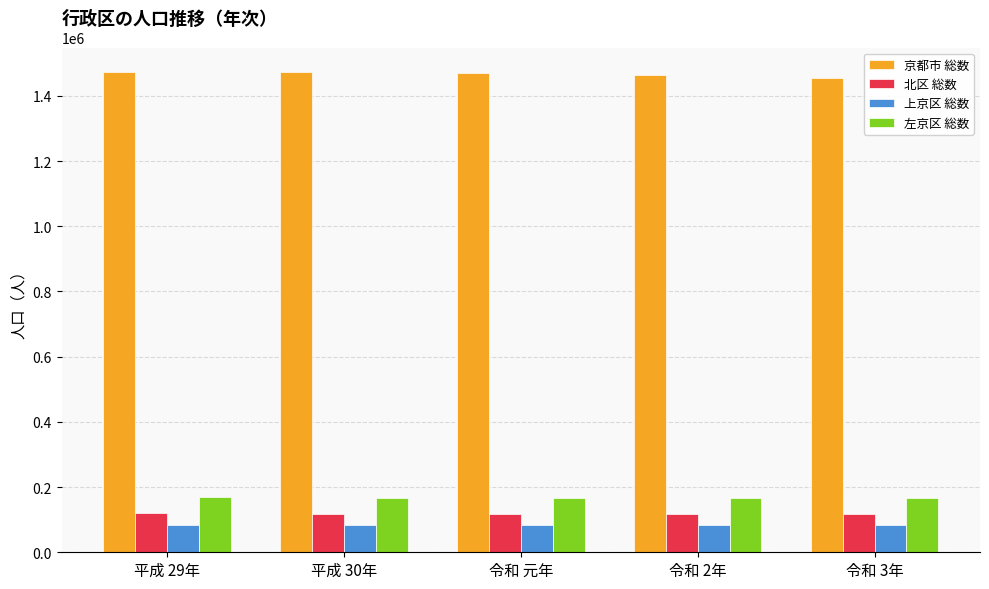

Read the 上京区 総数 value at 令和 元年.

84523